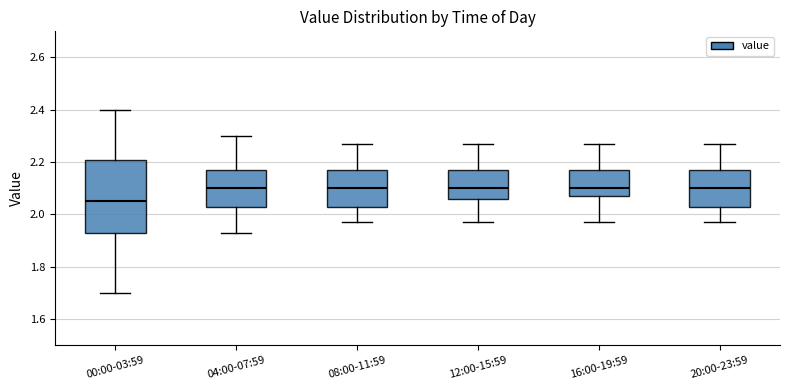

Reading left to right, transcribe this box plot: for each box, give where its median line is, the range the box spans, and where its two whiskers end, as read against the y-axis. The values are not printed on the chart, so give them approximately, as read against the axis.

00:00-03:59: median 2.06, box 1.94 to 2.20, whiskers 1.70 to 2.40
04:00-07:59: median 2.10, box 2.04 to 2.18, whiskers 1.94 to 2.30
08:00-11:59: median 2.10, box 2.04 to 2.18, whiskers 1.98 to 2.28
12:00-15:59: median 2.10, box 2.06 to 2.18, whiskers 1.98 to 2.28
16:00-19:59: median 2.10, box 2.08 to 2.18, whiskers 1.98 to 2.28
20:00-23:59: median 2.10, box 2.04 to 2.18, whiskers 1.98 to 2.28